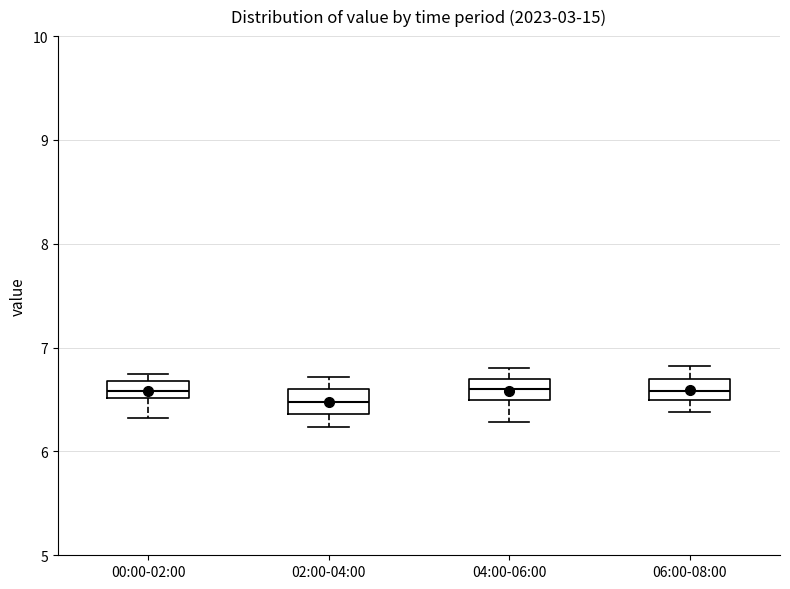

Reading left to right, transcribe this box plot: for each box, give where its median line is, the range the box spans, and where its two whiskers end, as read against the y-axis. The values are not printed on the chart, so give them approximately, as read against the axis.

00:00-02:00: median 6.6, box 6.5 to 6.7, whiskers 6.3 to 6.8
02:00-04:00: median 6.5, box 6.4 to 6.6, whiskers 6.2 to 6.7
04:00-06:00: median 6.6, box 6.5 to 6.7, whiskers 6.3 to 6.8
06:00-08:00: median 6.6, box 6.5 to 6.7, whiskers 6.4 to 6.8